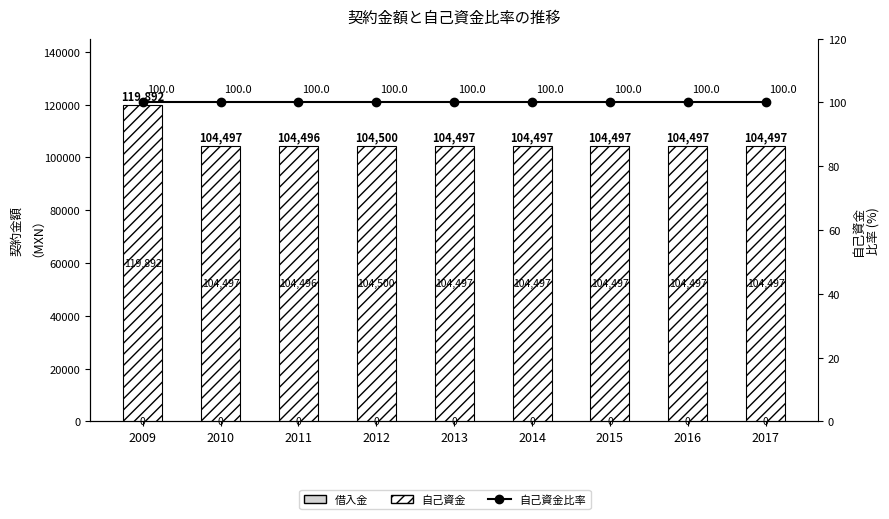

What is the highest value of the 自己資金比率 series?

100.0